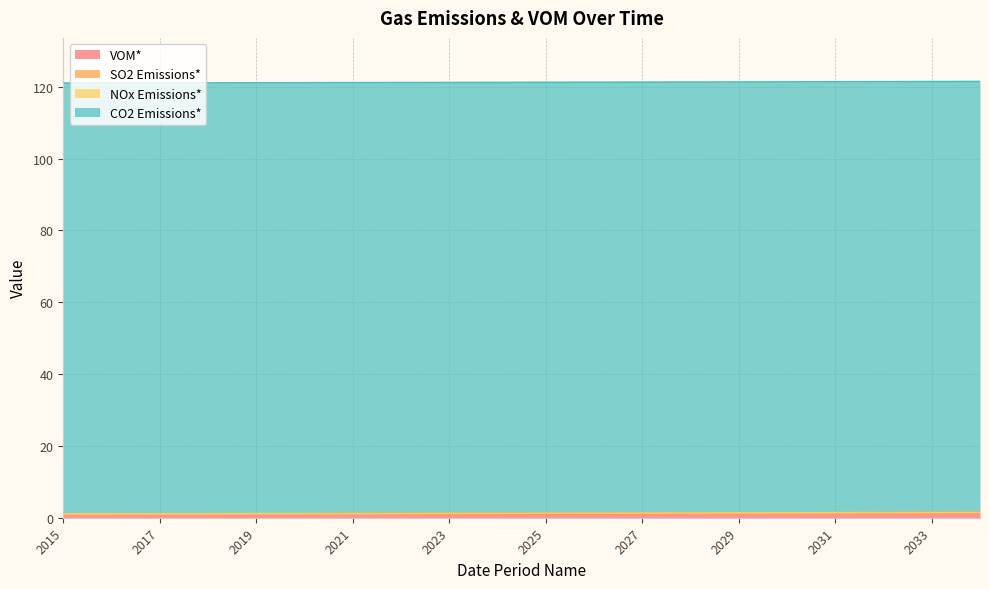

What is the lowest value of the CO2 Emissions* series?

120.0